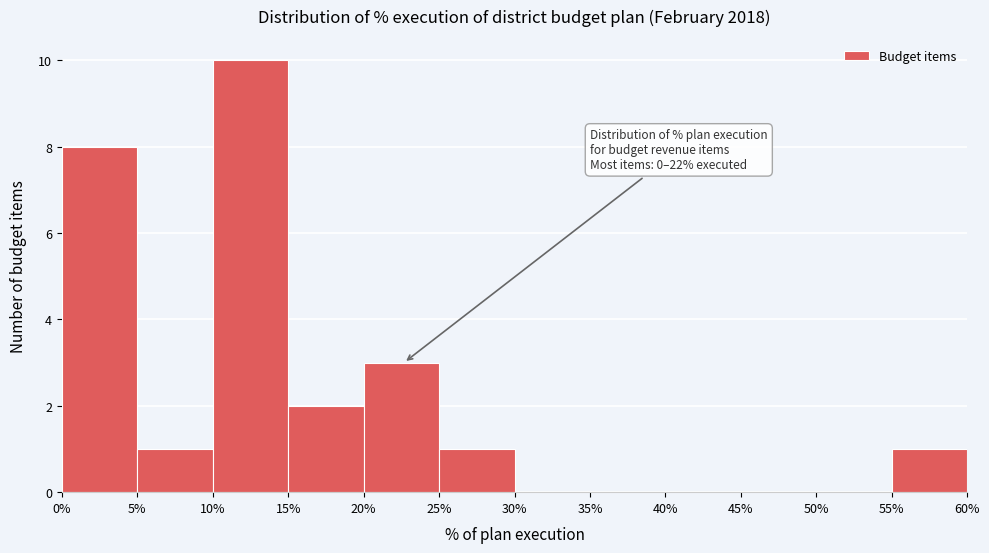

Over which range of the x-axis is the bar tallest?

10% to 15%